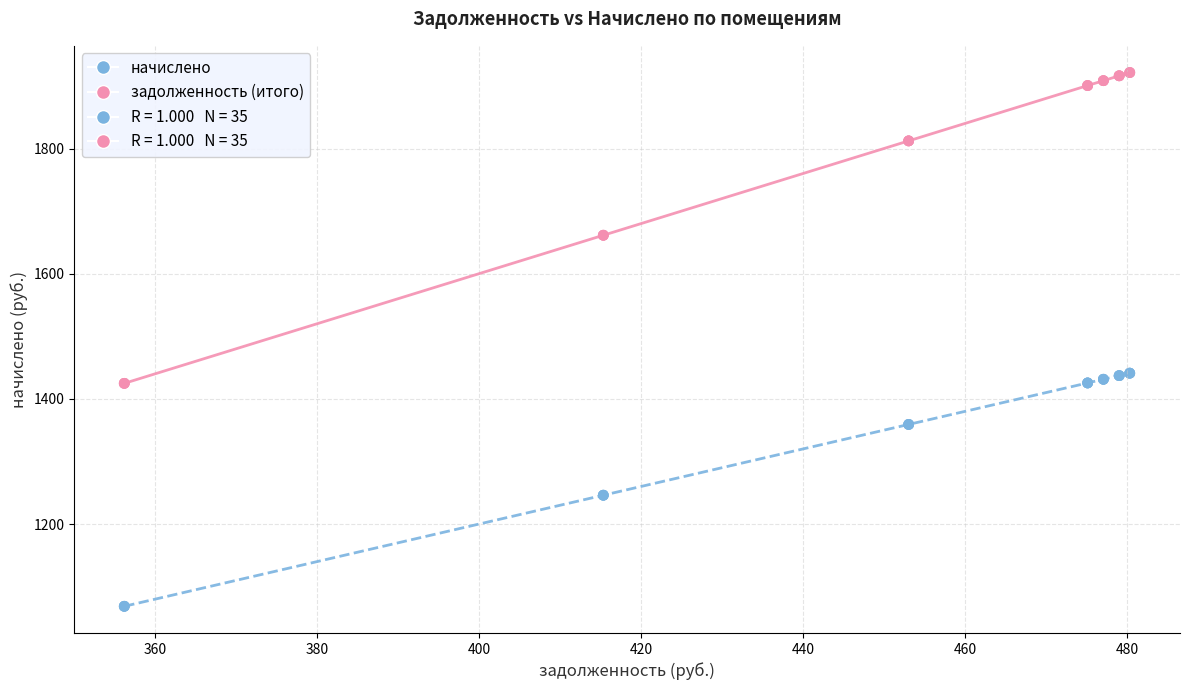

Which series reaches the minimum Y coordinate?

начислено